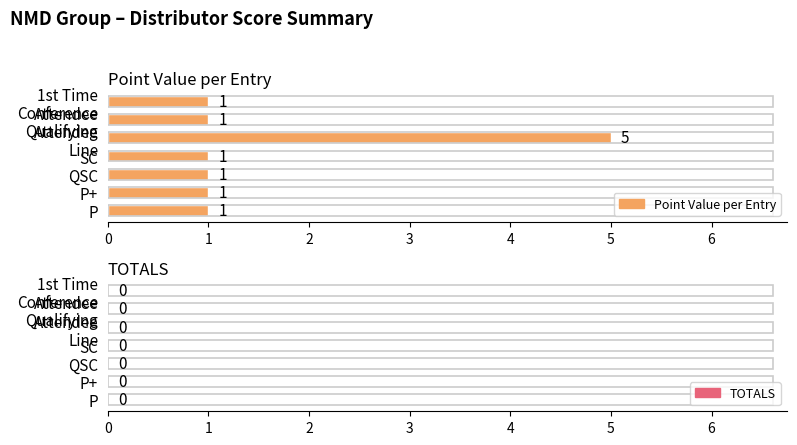

What is the sum of all values?

11